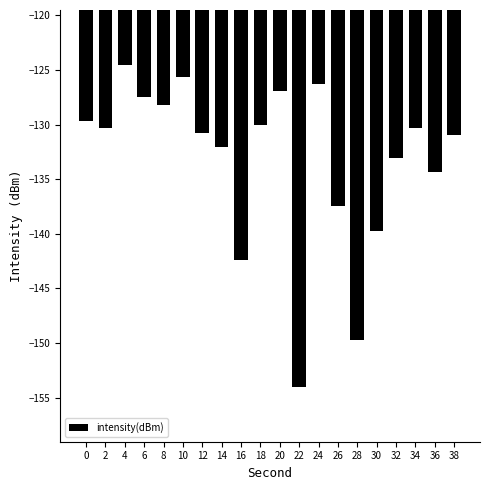

What is the difference between the values at 20 and 28?

22.8